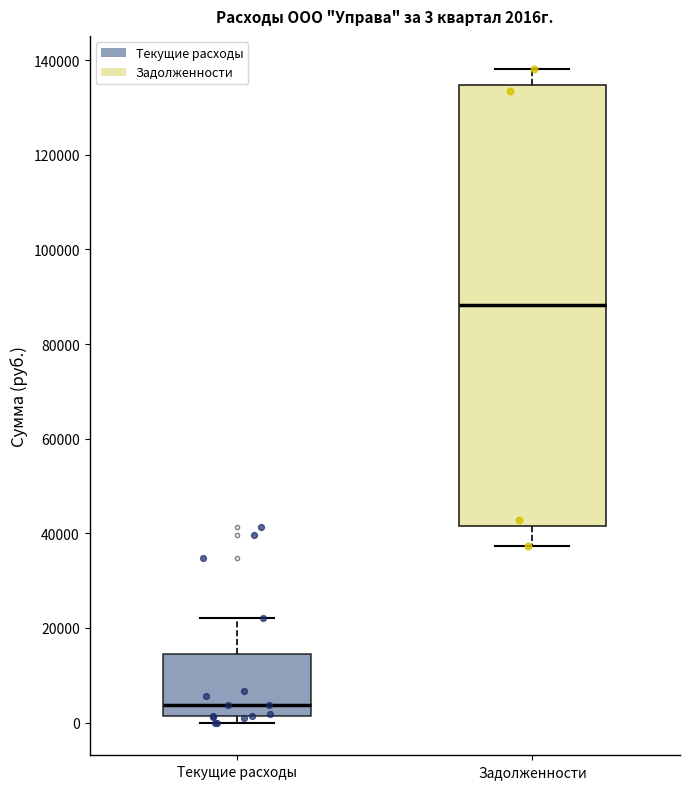

Which box is the tallest, from its lower edge to its upper edge?

Задолженности